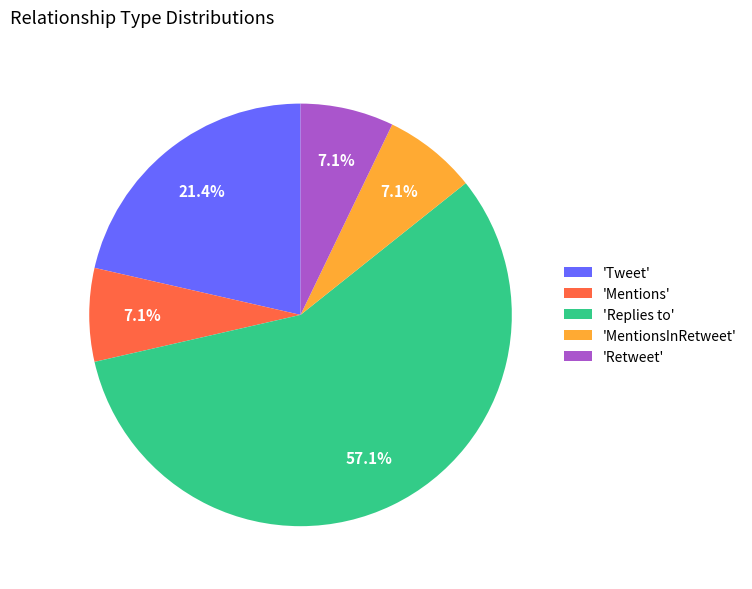

Which has a higher value, 'MentionsInRetweet' or 'Tweet'?

'Tweet'